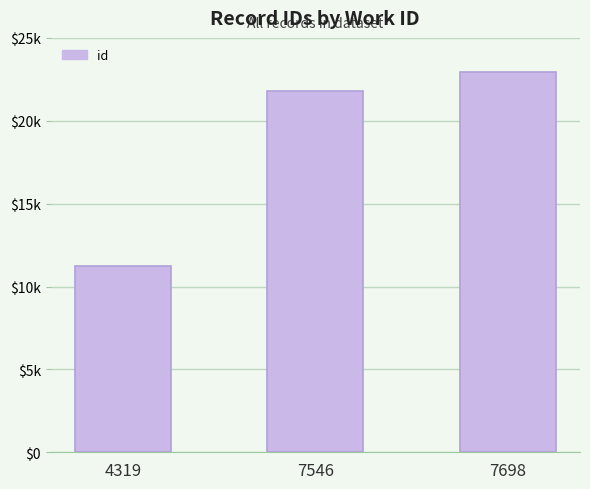

What is the sum of all values?

55961